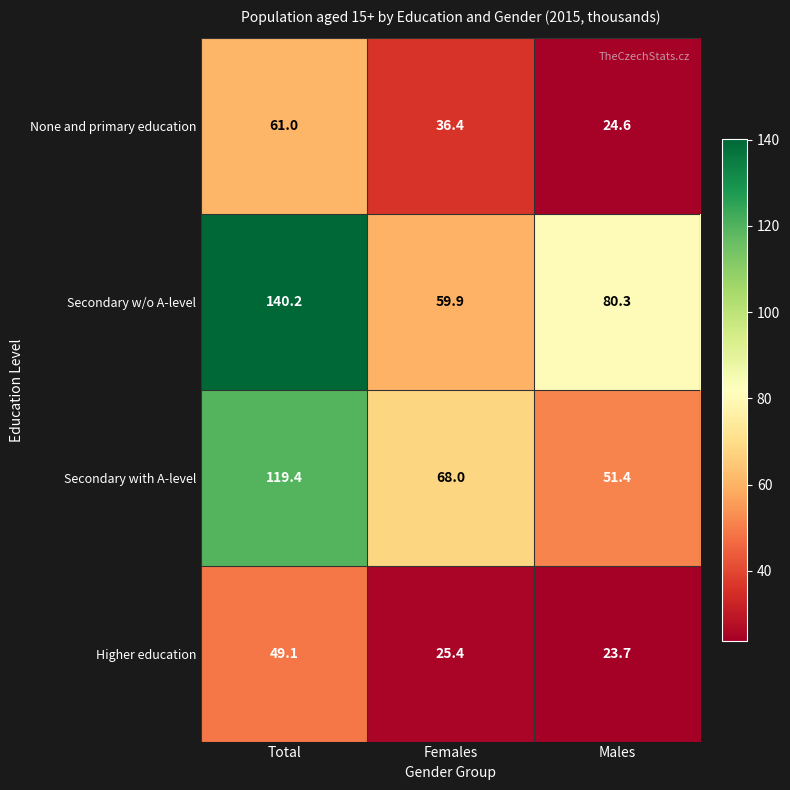

Which label corresponds to the smallest value in the chart?

Males